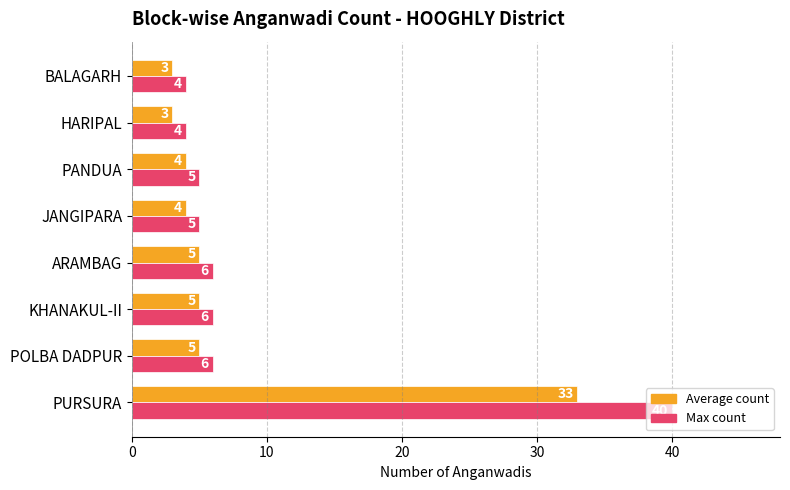

At HARIPAL, list the series in order from smallest to largest.

Average count, Max count